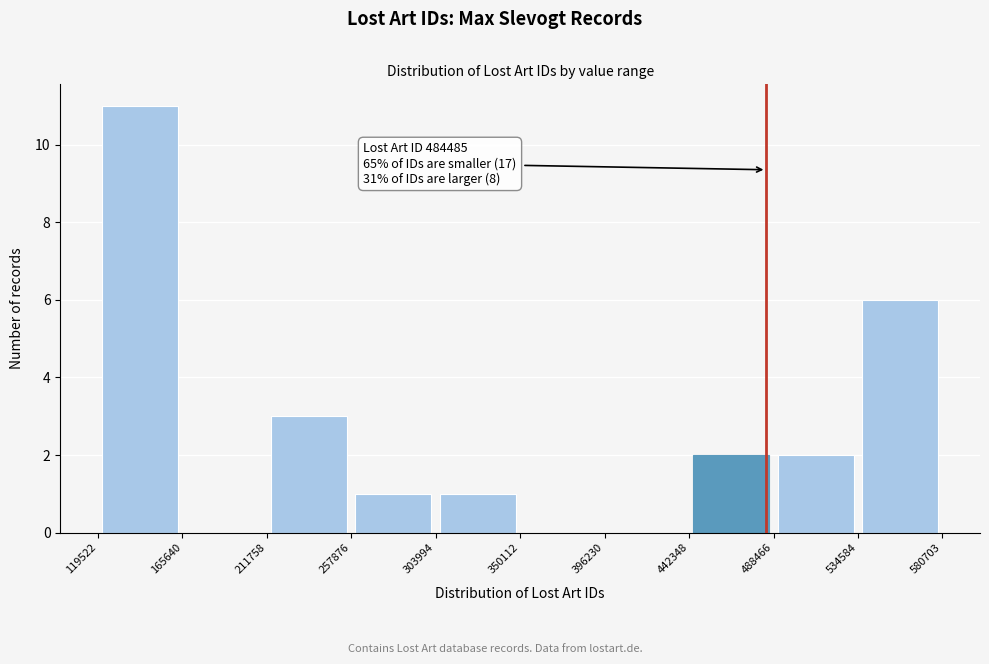

Which range on the x-axis has the tallest bar?

119522 to 165640